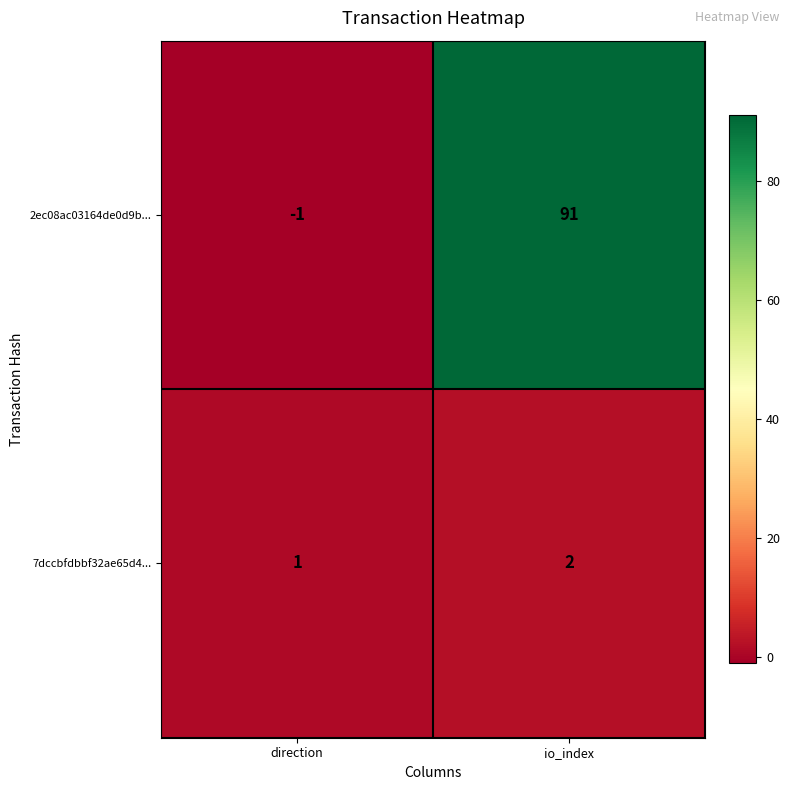

Where is 7dccbfdbbf32ae65d4... nearest to the value 1?

direction